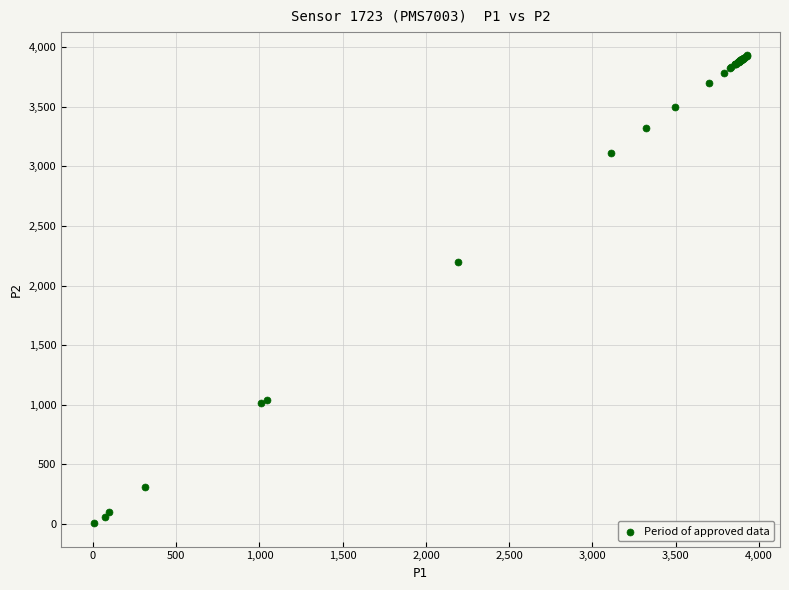

What Y value in the scatter plot is closest to 1967?

2194.5